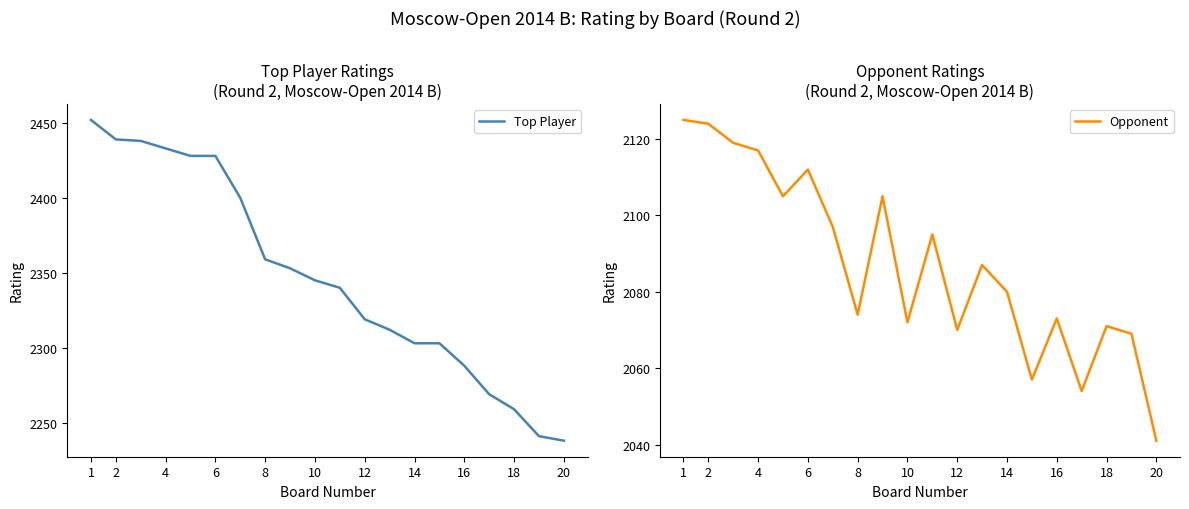

What is the lowest value of the Top Player series?

2238